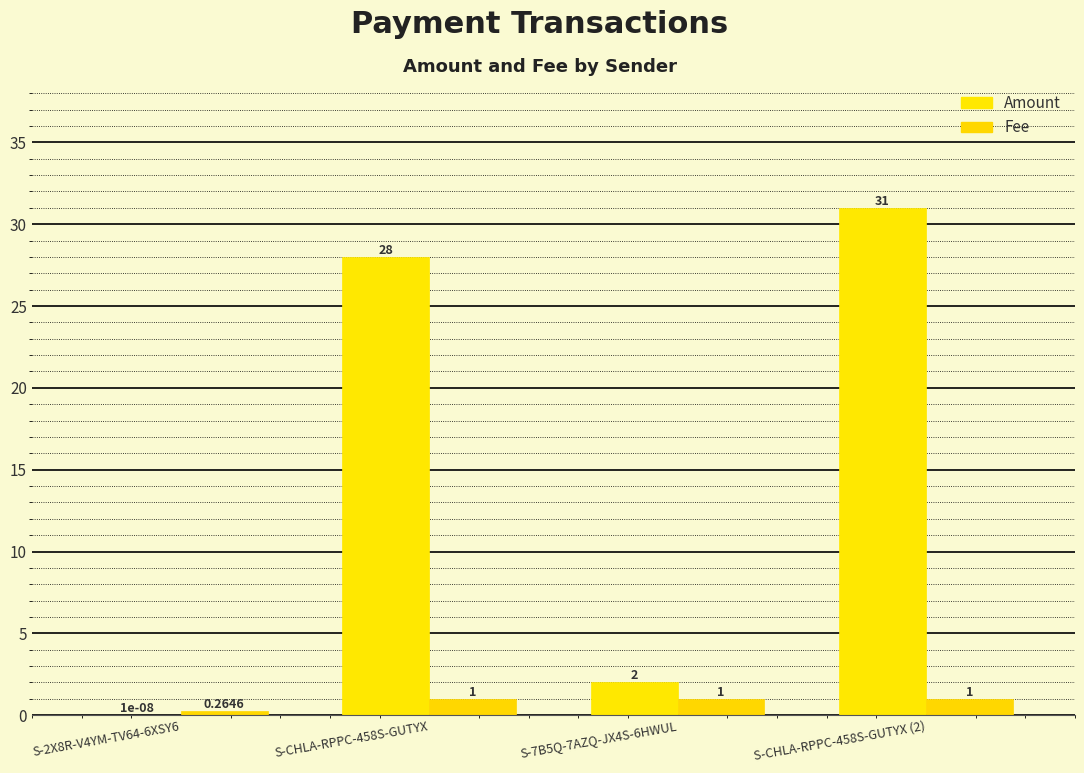

What are all the series names shown in the legend?

Amount, Fee